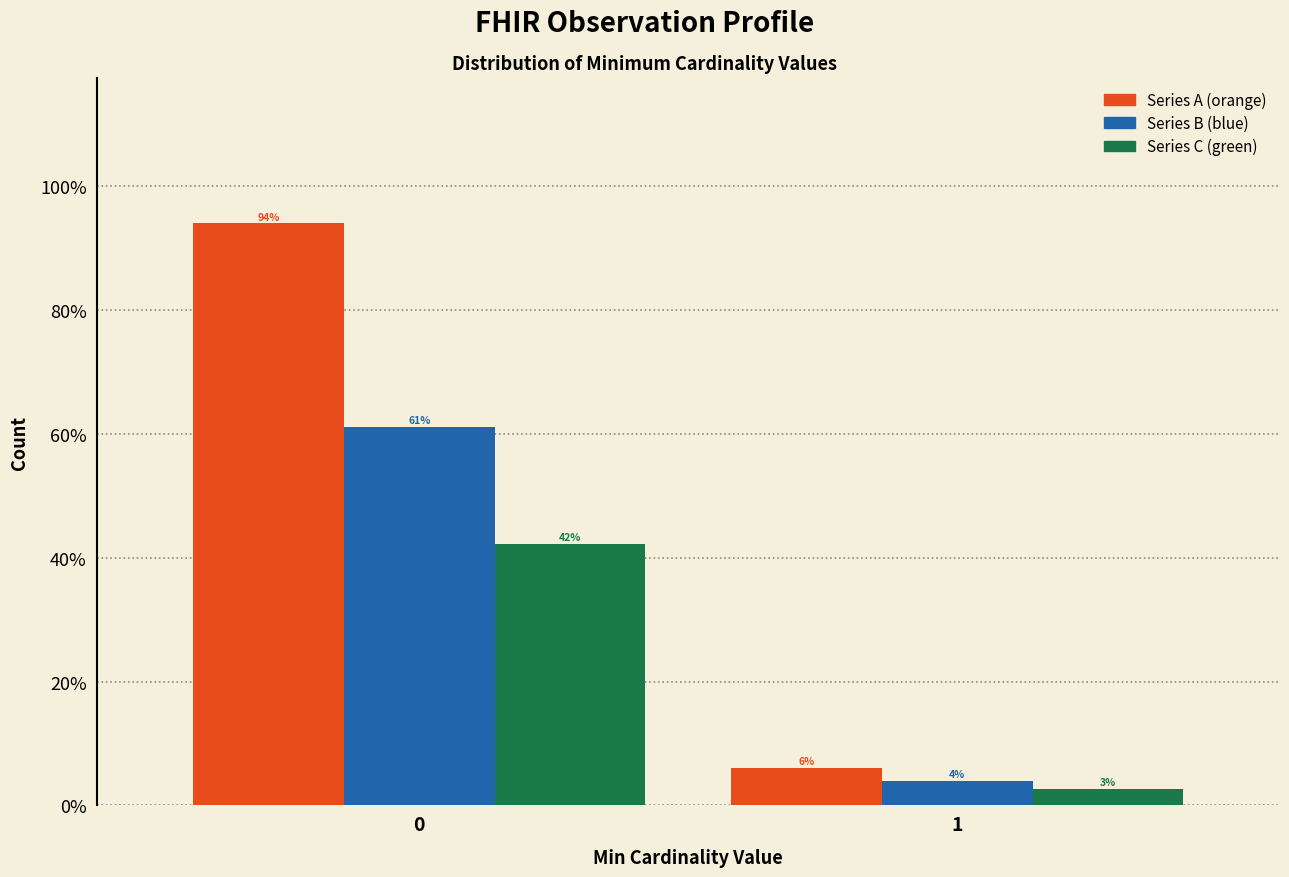

Which series has the largest total across all categories?

Series A (orange)